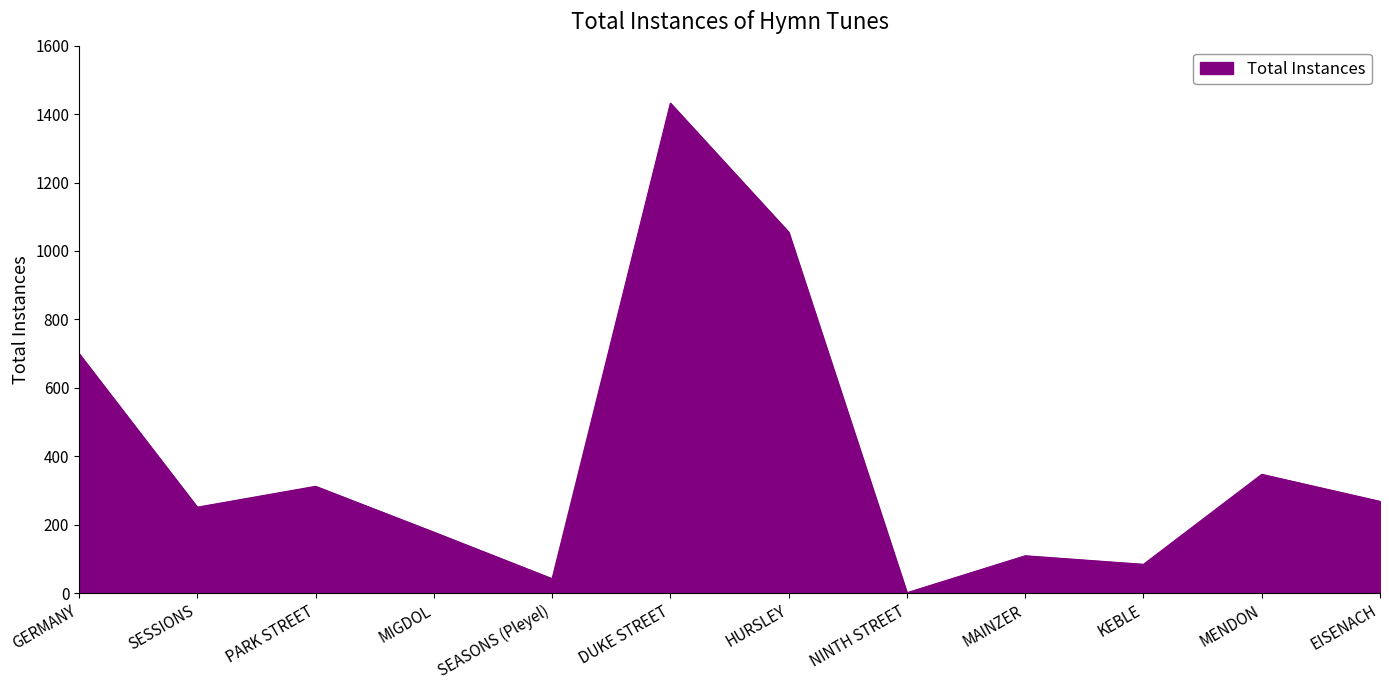

At which category does the data reach its first local peak?

PARK STREET